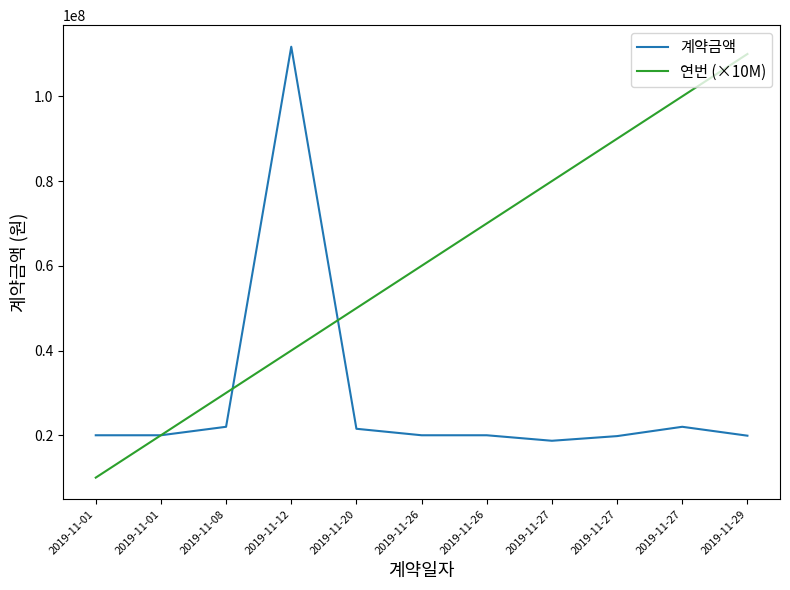

How many lines are shown in the chart?

2